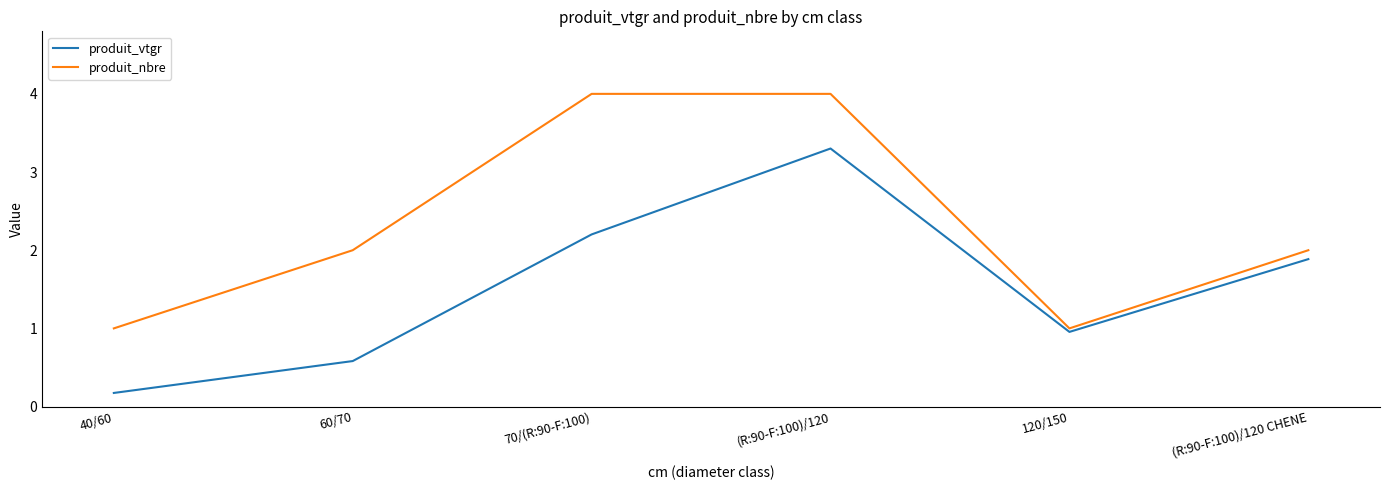

Count the number of data series in this chart.

2